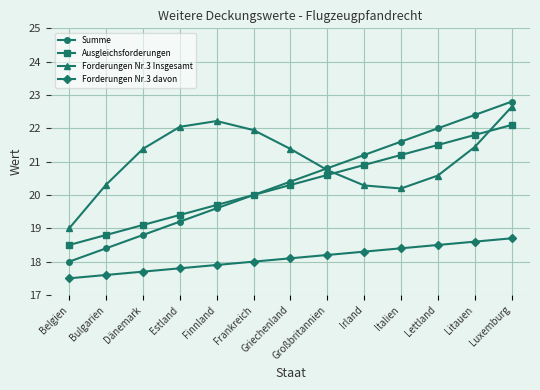

What is the sum of all Forderungen Nr.3 Insgesamt values?

274.2